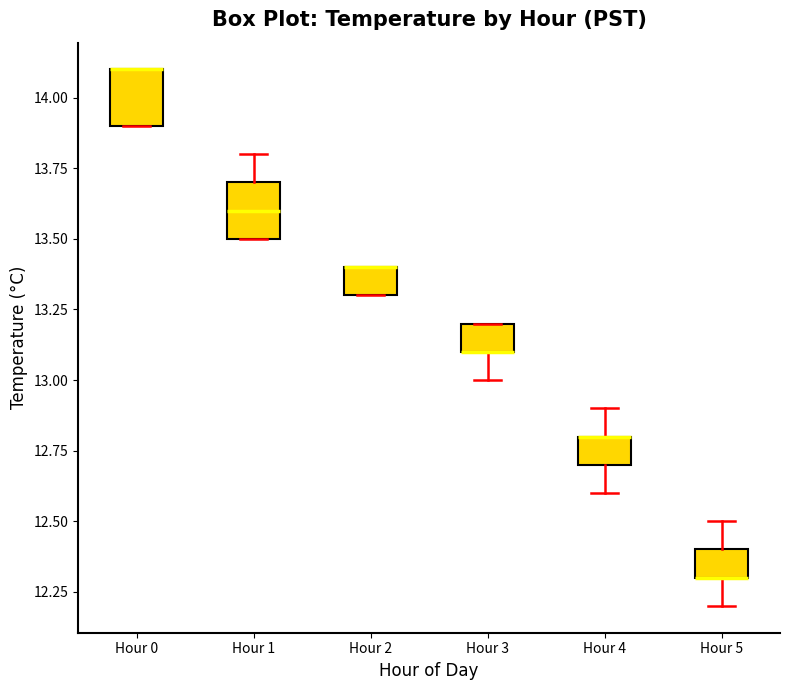

Reading left to right, read every box against the y-axis: the position of its median line, the range the box covers, and the ends of its whiskers. The values are not printed on the chart, so give them approximately, as read against the axis.

Hour 0: median 14.1 (drawn on the box's upper edge), box 13.9 to 14.1, whiskers 13.9 to 14.1
Hour 1: median 13.6, box 13.5 to 13.7, whiskers 13.5 to 13.8
Hour 2: median 13.4 (drawn on the box's upper edge), box 13.3 to 13.4, whiskers 13.3 to 13.4
Hour 3: median 13.1 (drawn on the box's lower edge), box 13.1 to 13.2, whiskers 13.0 to 13.2
Hour 4: median 12.8 (drawn on the box's upper edge), box 12.7 to 12.8, whiskers 12.6 to 12.9
Hour 5: median 12.3 (drawn on the box's lower edge), box 12.3 to 12.4, whiskers 12.2 to 12.5